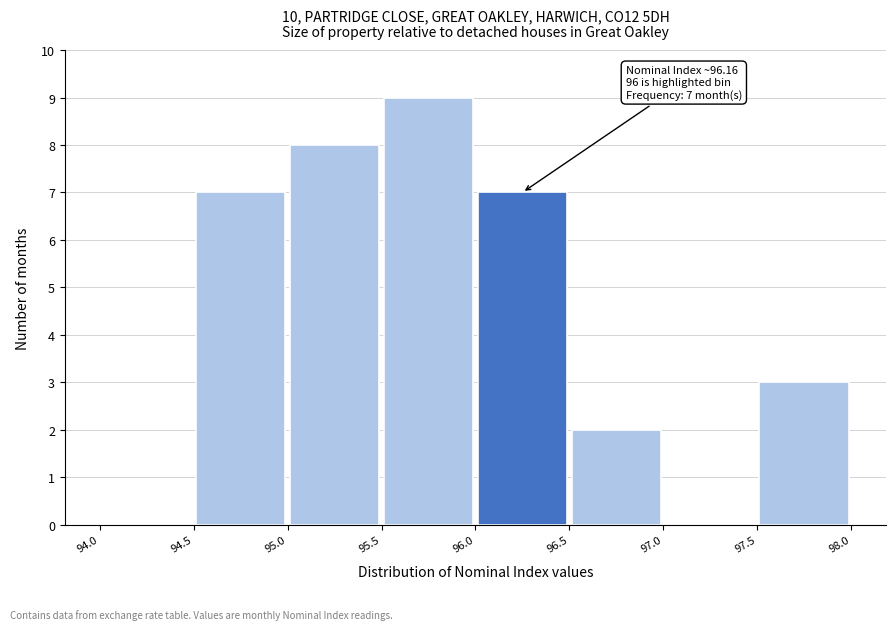

Which range on the x-axis has the tallest bar?

95.5 to 96.0